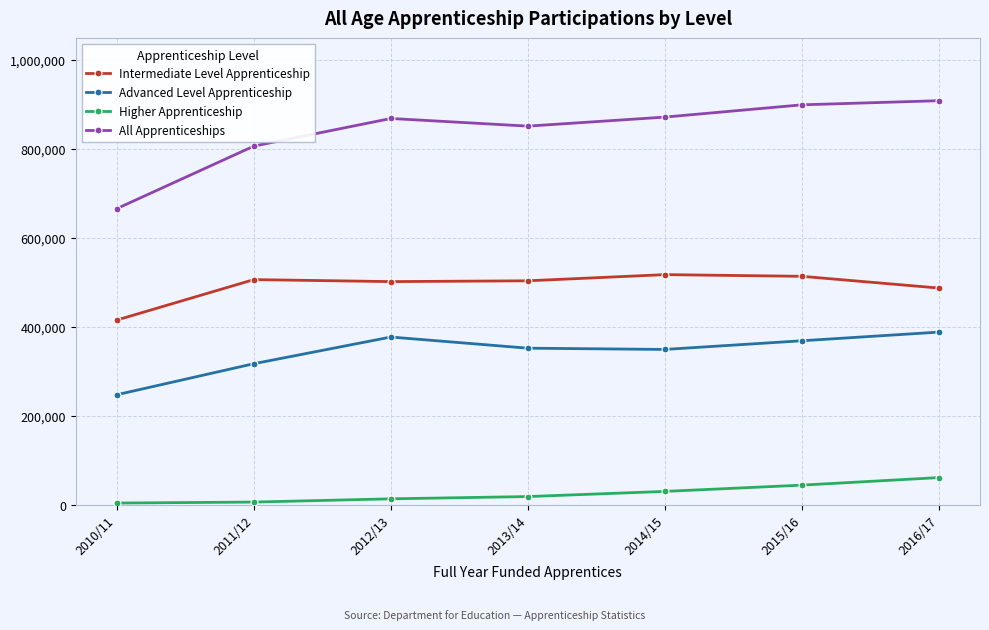

What is the total value across all series at 2012/13?

1760400